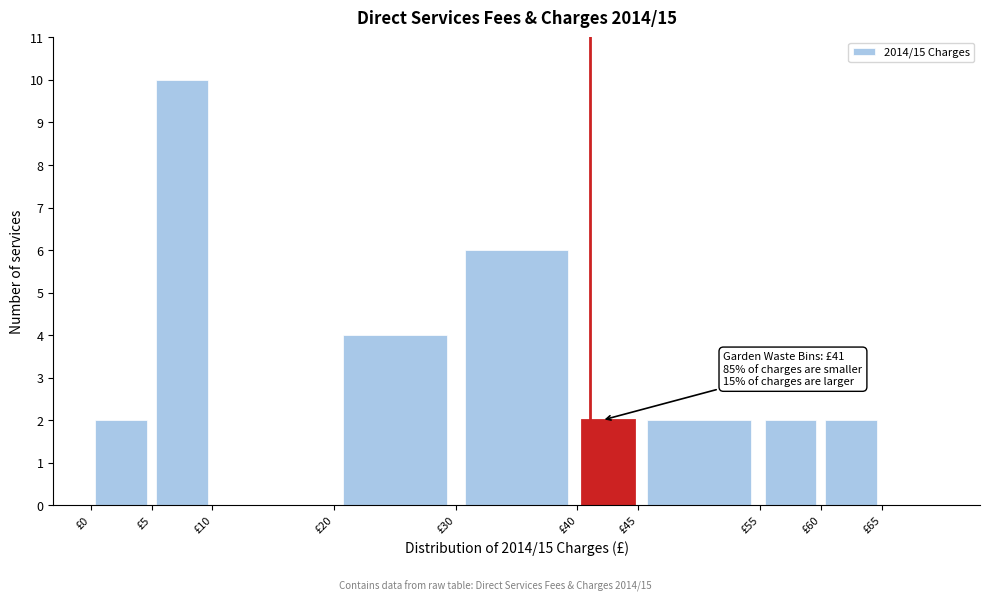

Which range on the x-axis has the tallest bar?

5 to 10